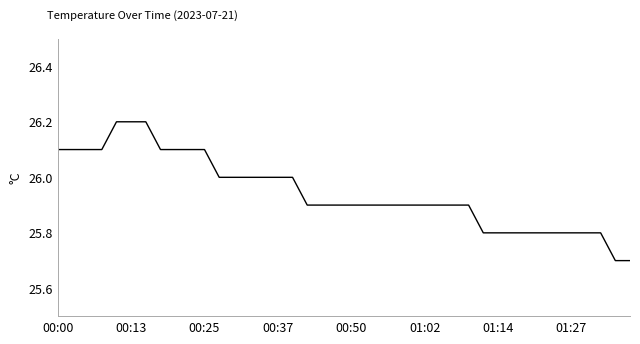

What is the difference between the maximum and minimum values?

0.5